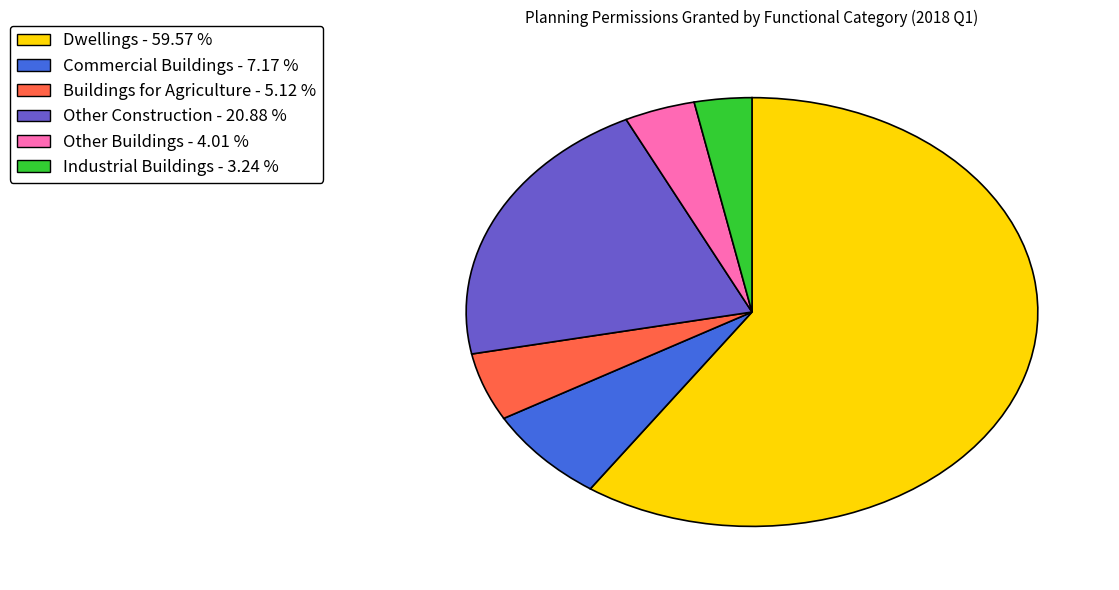

Is there any slice that represents more than half of the pie?

Yes